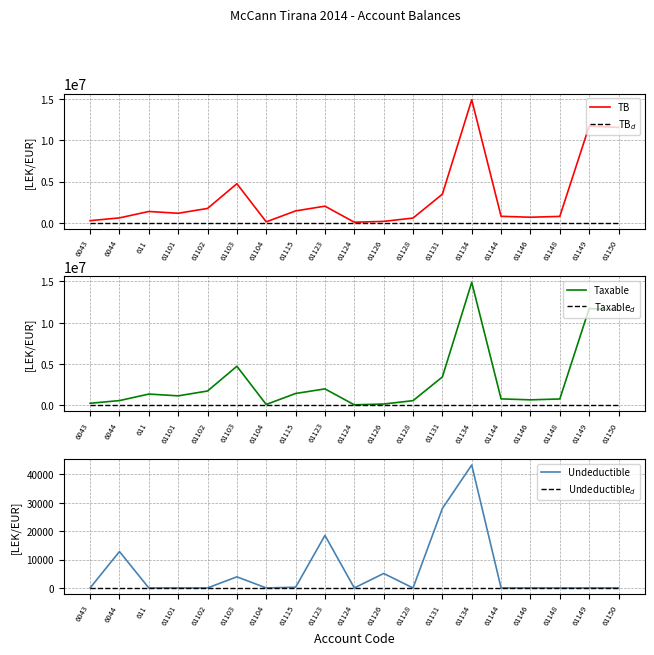

True or false: Undeductible has a value of -13730.6 at 61102.

False